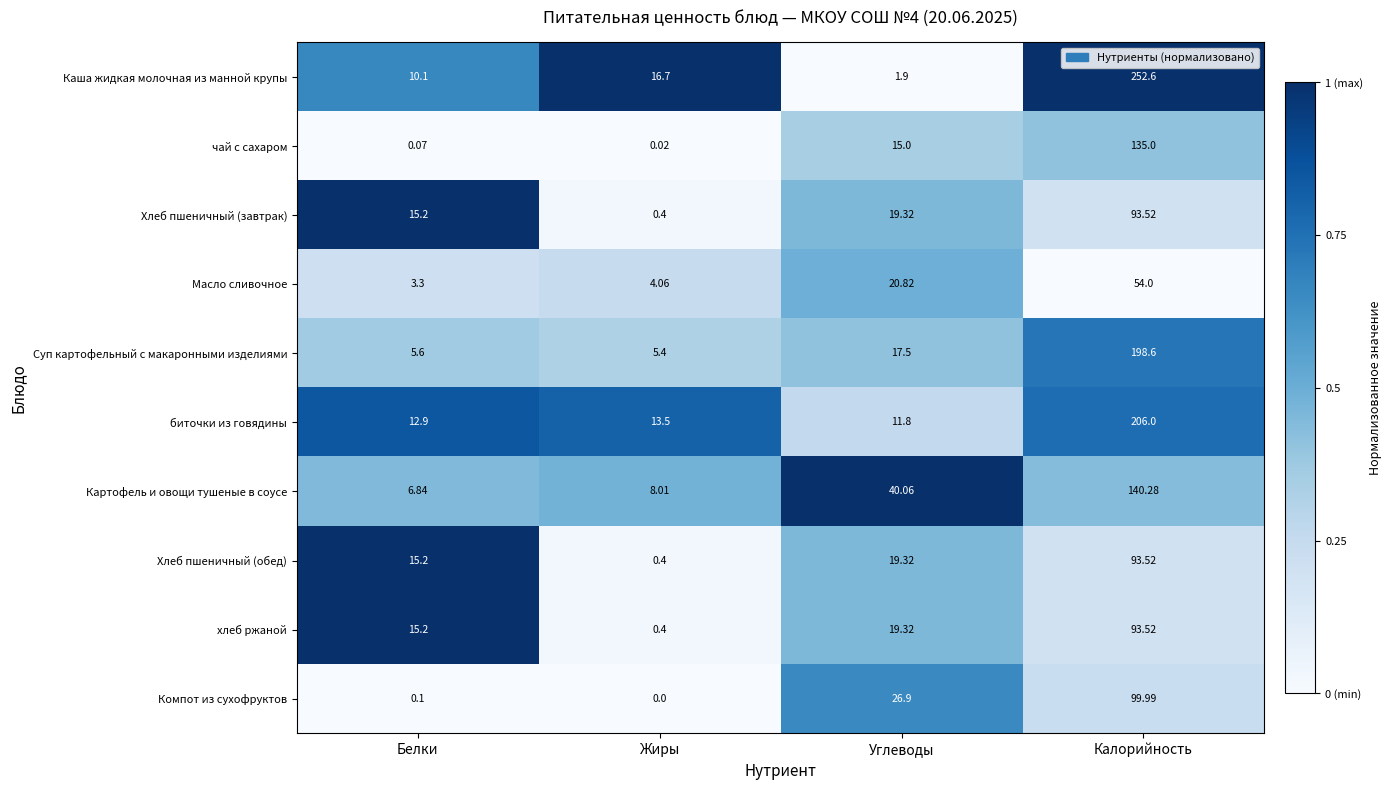

Rank the categories by Каша жидкая молочная из манной крупы value from lowest to highest.

Углеводы, Белки, Жиры, Калорийность